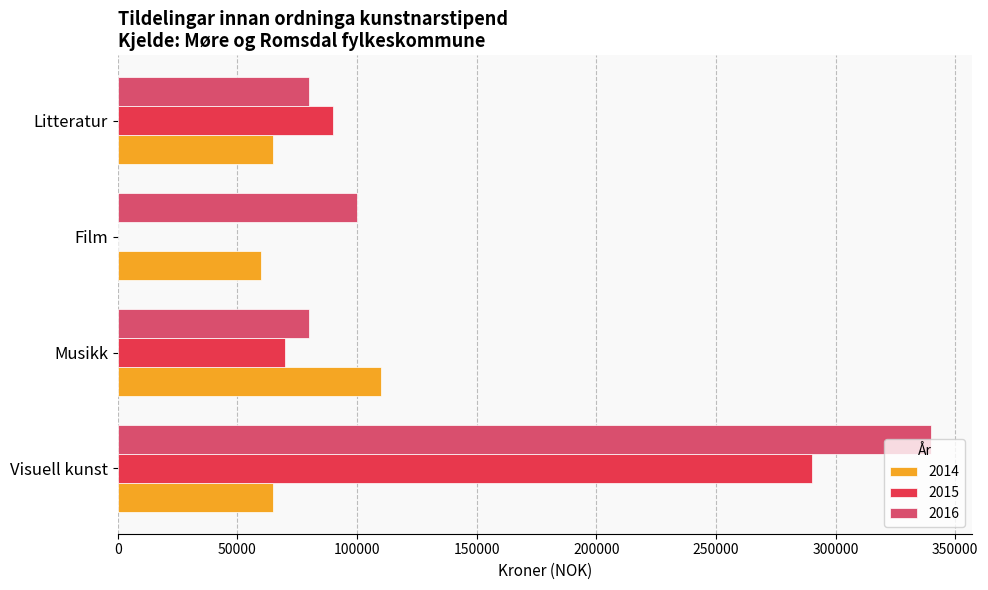

What value does the 2015 series have at Visuell kunst, to the nearest 10?

290000